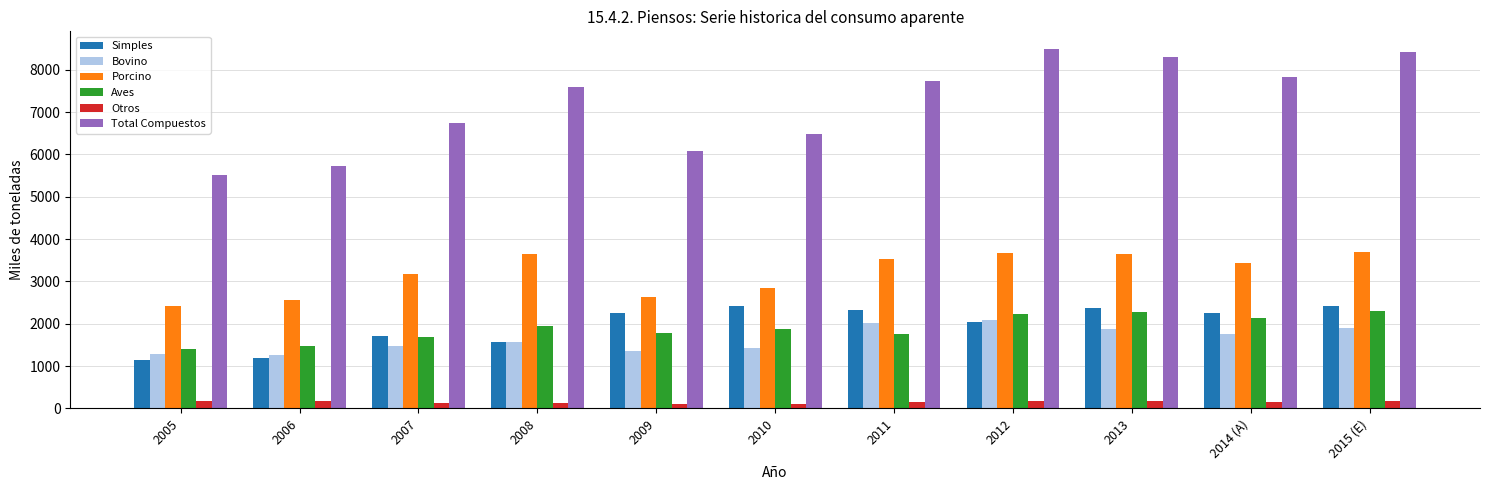

At 2010, list the series in order from smallest to largest.

Otros, Bovino, Aves, Simples, Porcino, Total Compuestos